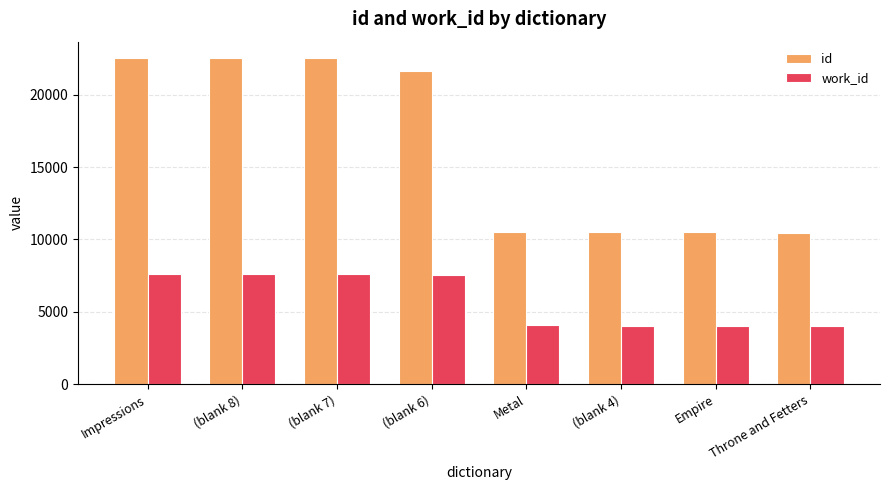

How many bars are there in each group?

2